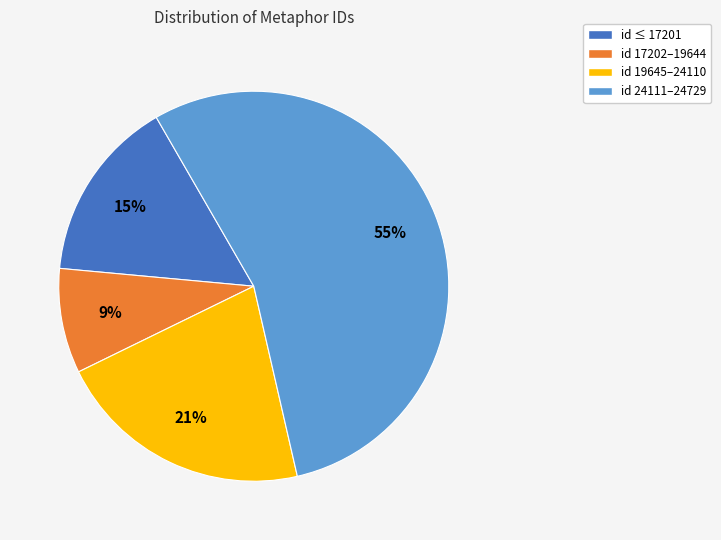

What percentage is the id 17202–19644 slice, to the nearest percent?

9%